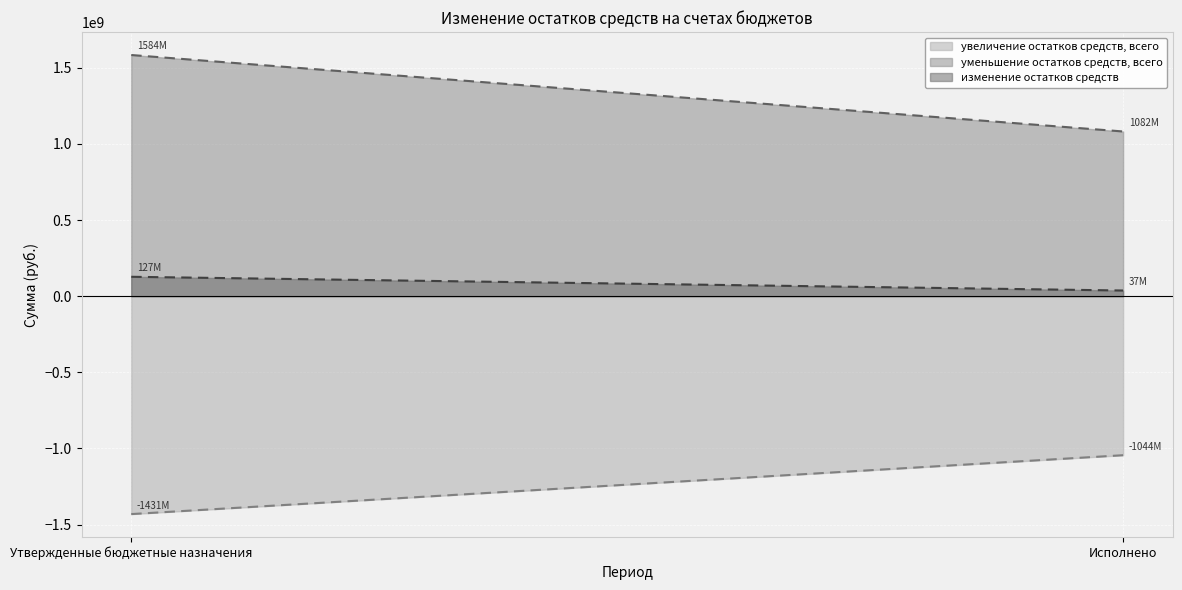

Reading left to right, transcribe all the data shown in this chart.

увеличение остатков средств, всего: Утвержденные бюджетные назначения=-1431120641.3	Исполнено=-1044478038.4
уменьшение остатков средств, всего: Утвержденные бюджетные назначения=1583742715.6	Исполнено=1081595183.5
изменение остатков средств: Утвержденные бюджетные назначения=127297317.3	Исполнено=37117145.1